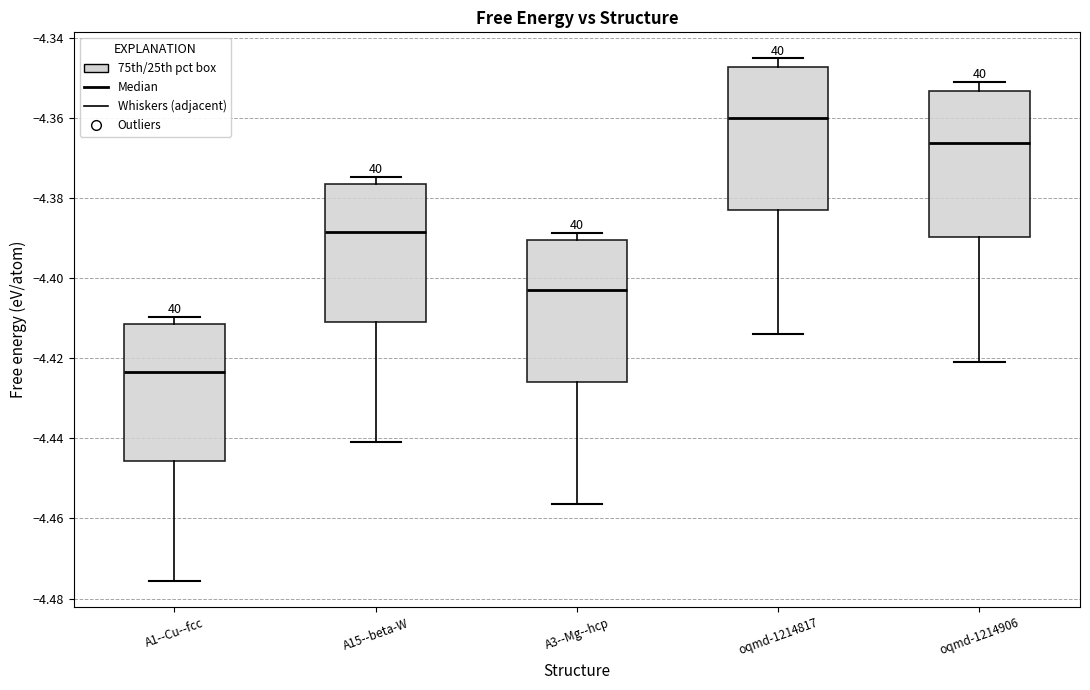

Reading left to right, read every box against the y-axis: the position of its median line, the range the box covers, and the ends of its whiskers. The values are not printed on the chart, so give them approximately, as read against the axis.

A1--Cu--fcc: median -4.424, box -4.446 to -4.412, whiskers -4.476 to -4.410
A15--beta-W: median -4.388, box -4.410 to -4.376, whiskers -4.440 to -4.374
A3--Mg--hcp: median -4.404, box -4.426 to -4.390, whiskers -4.456 to -4.388
oqmd-1214817: median -4.360, box -4.384 to -4.348, whiskers -4.414 to -4.346
oqmd-1214906: median -4.366, box -4.390 to -4.354, whiskers -4.420 to -4.352